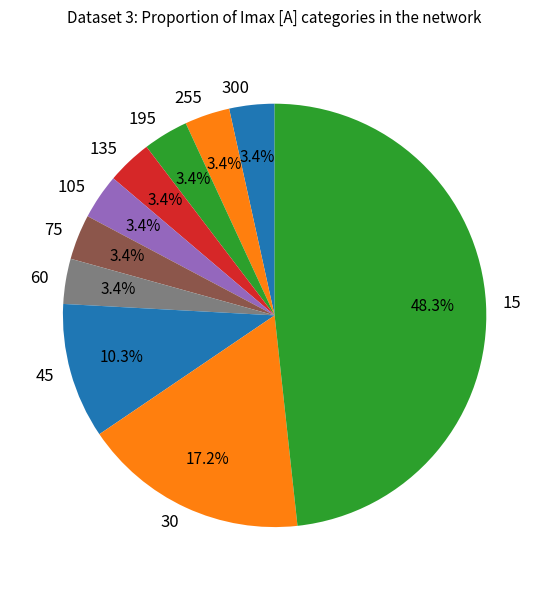

What percentage is the 255 slice, to the nearest percent?

3%